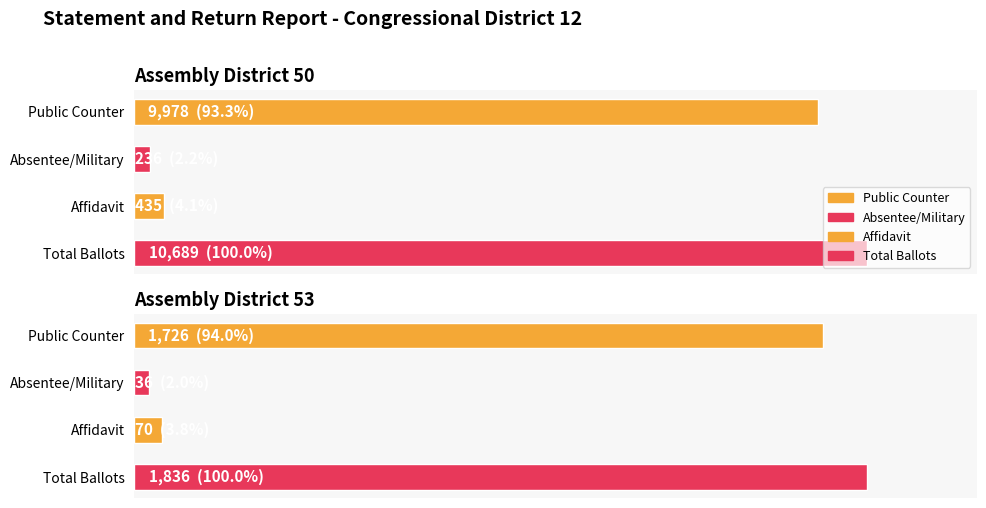

Reading left to right, extract all data points from this chart.

Public Counter: 9978	1726
Absentee/Military: 236	36
Affidavit: 435	70
Total Ballots: 10689	1836